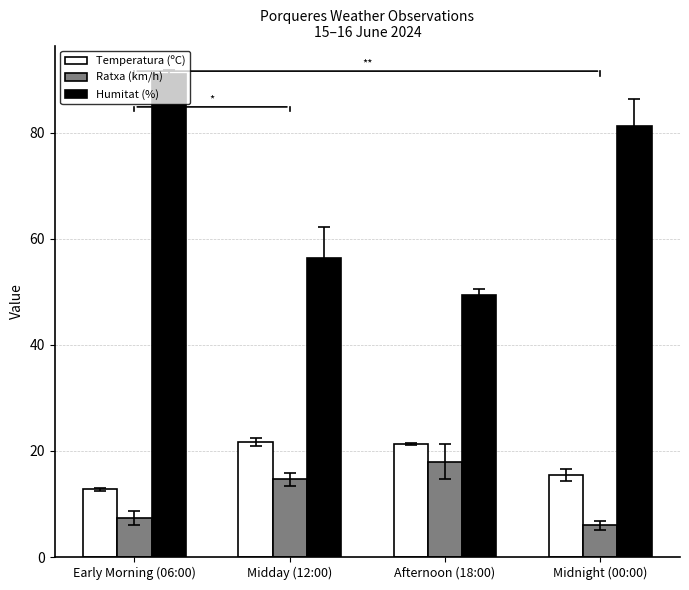

What position from the right is Afternoon (18:00)?

2